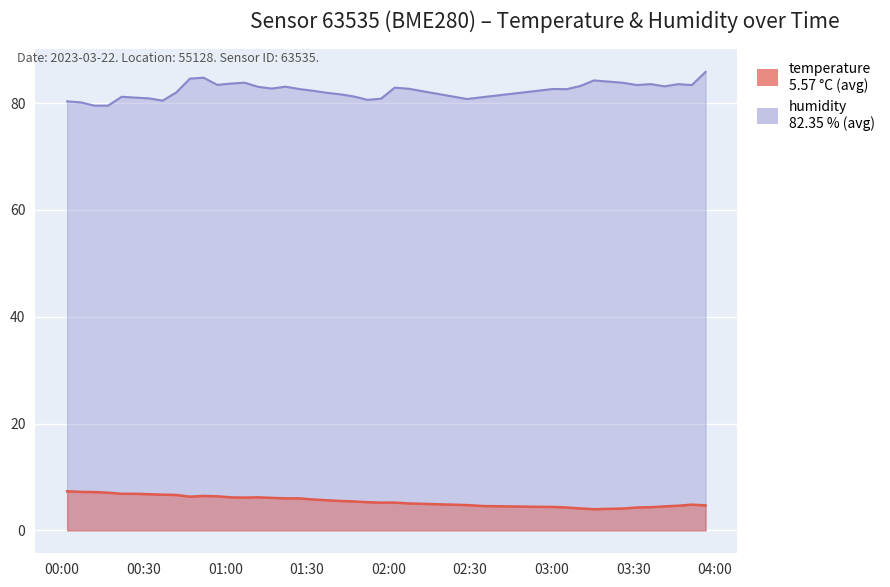

What is the smallest value displayed?

4.0